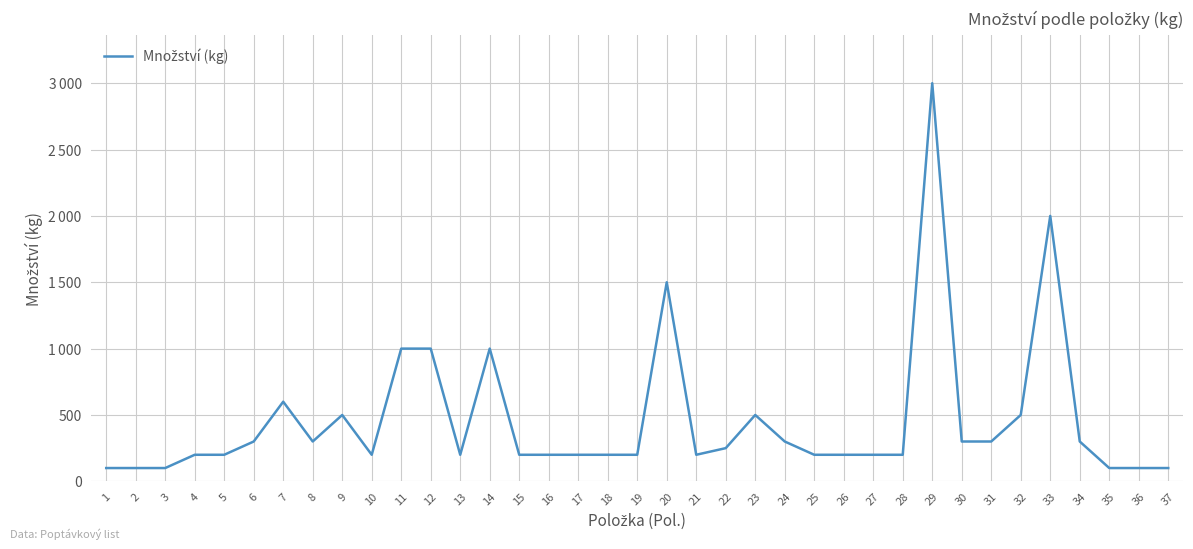

What is the ratio of the value at 37 to the value at 20?

0.1